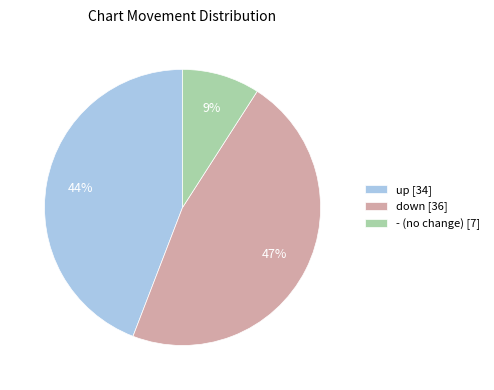

The down slice represents 47% of the pie. True or false?

True